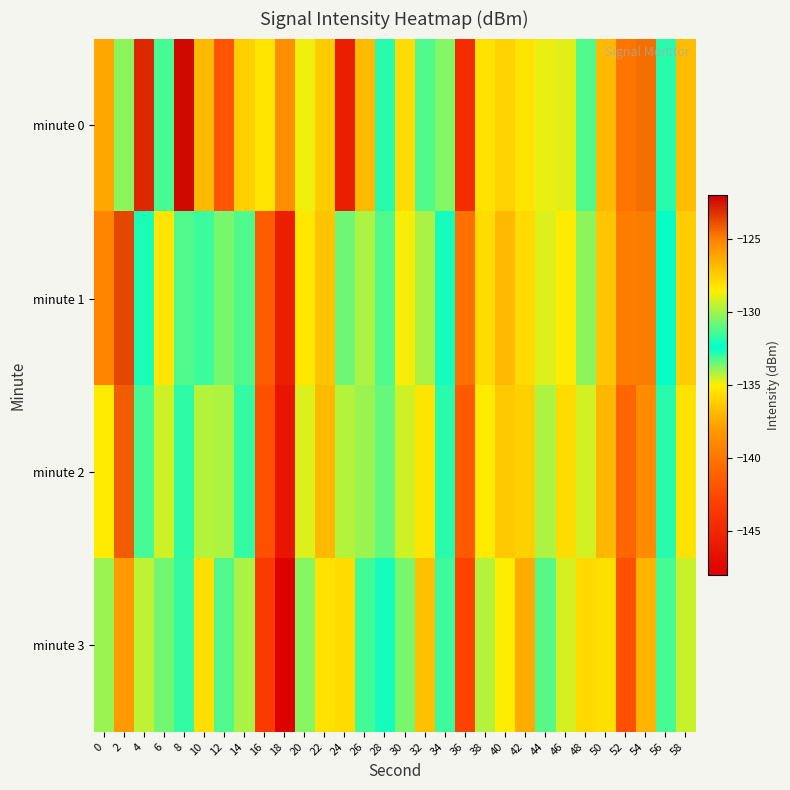

What is the total value across all series at 52?

-562.7